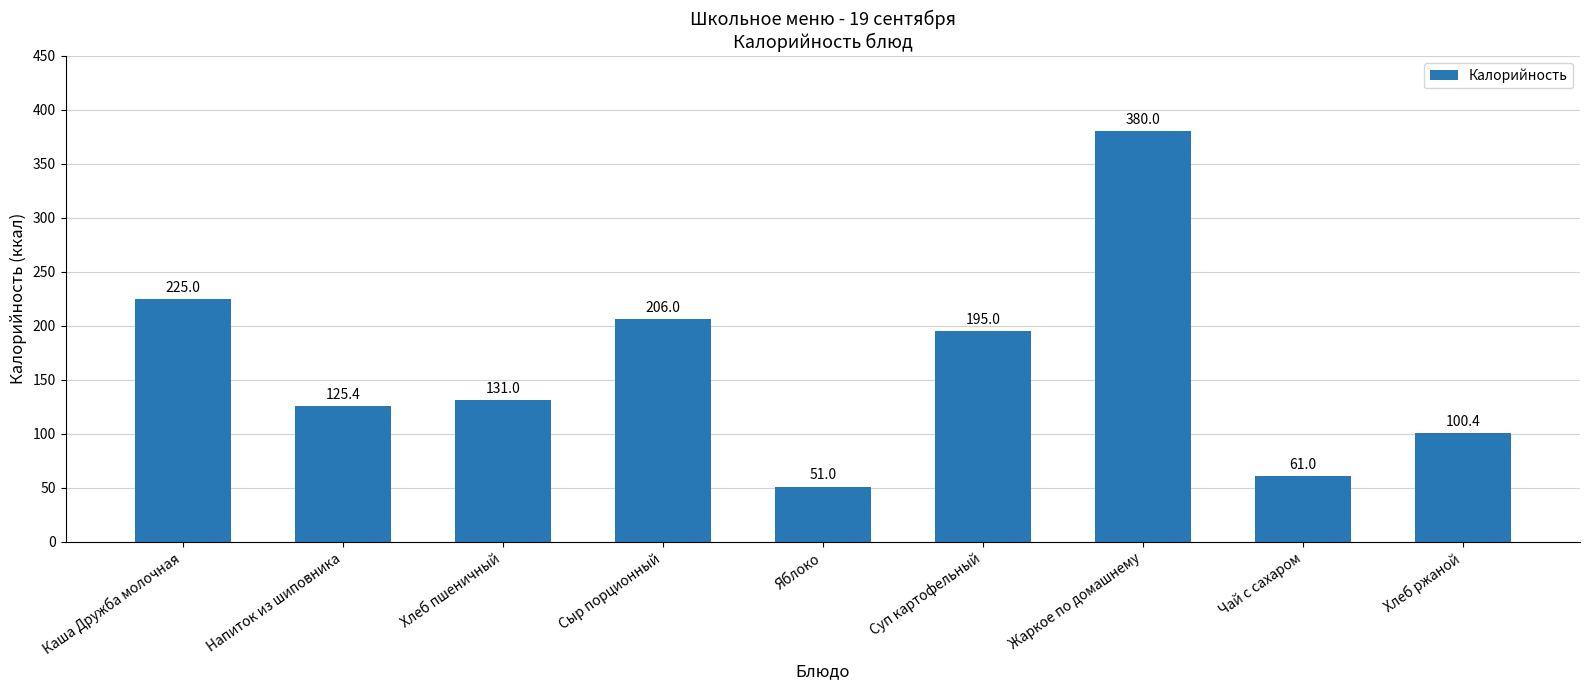

What is the difference between the second highest and second lowest values?

164.0